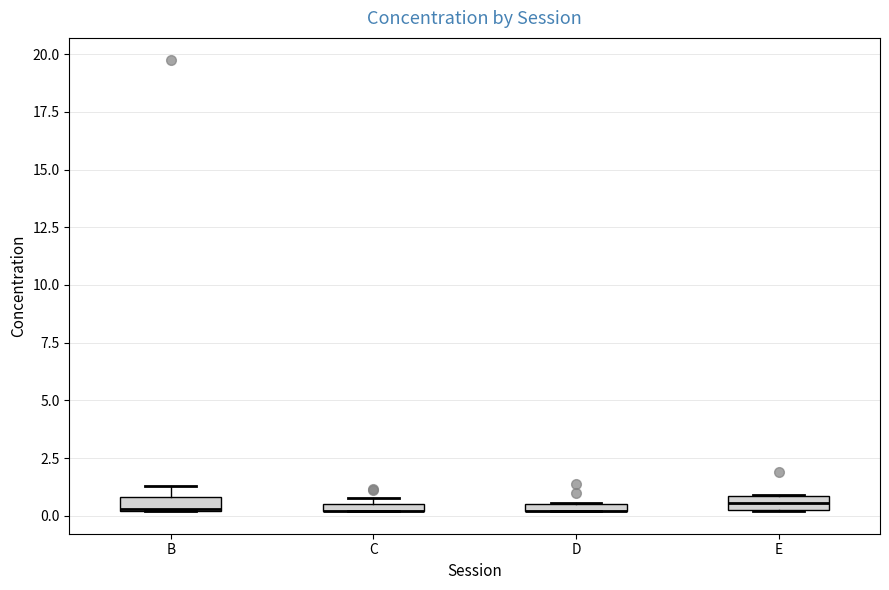

Where is the lower edge of the box for E on the y-axis? The values are not printed on the chart, so give them approximately, as read against the axis.

0.0